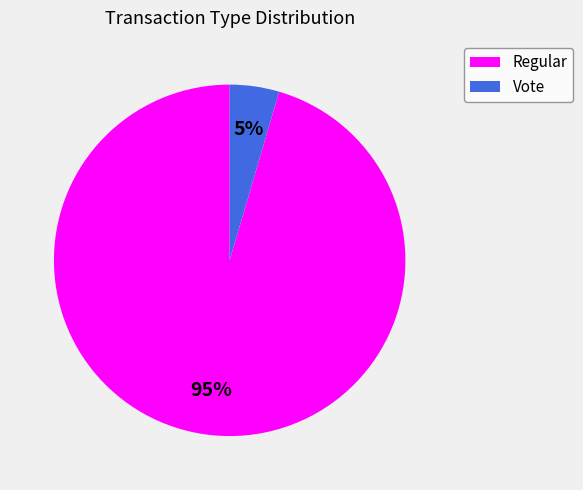

Which slice is the smallest?

Vote